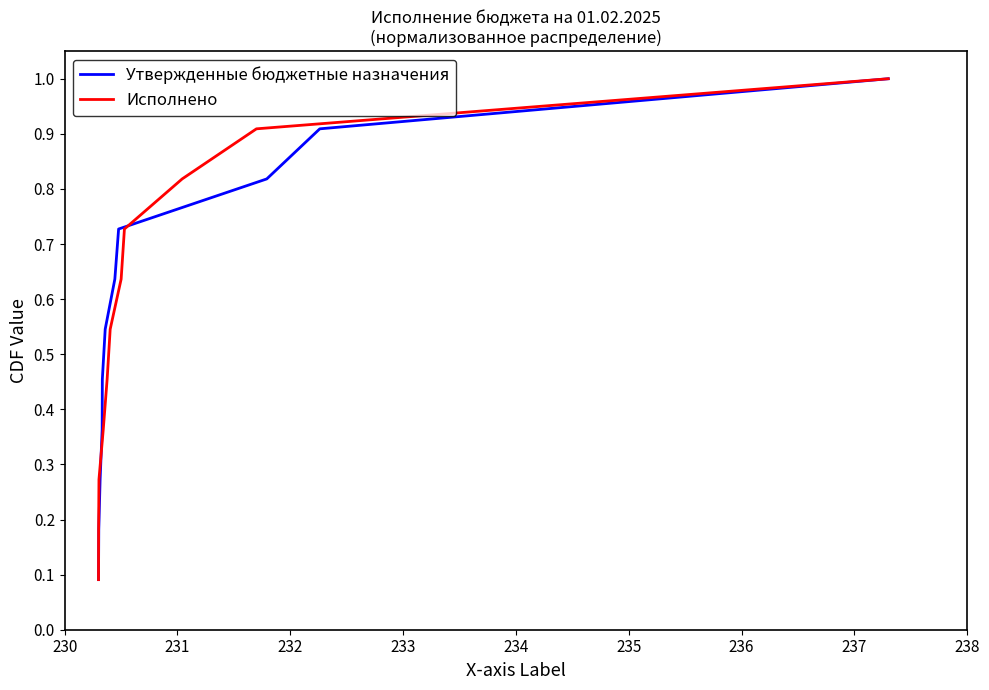

What is the highest value of the Утвержденные бюджетные назначения series?

1.0